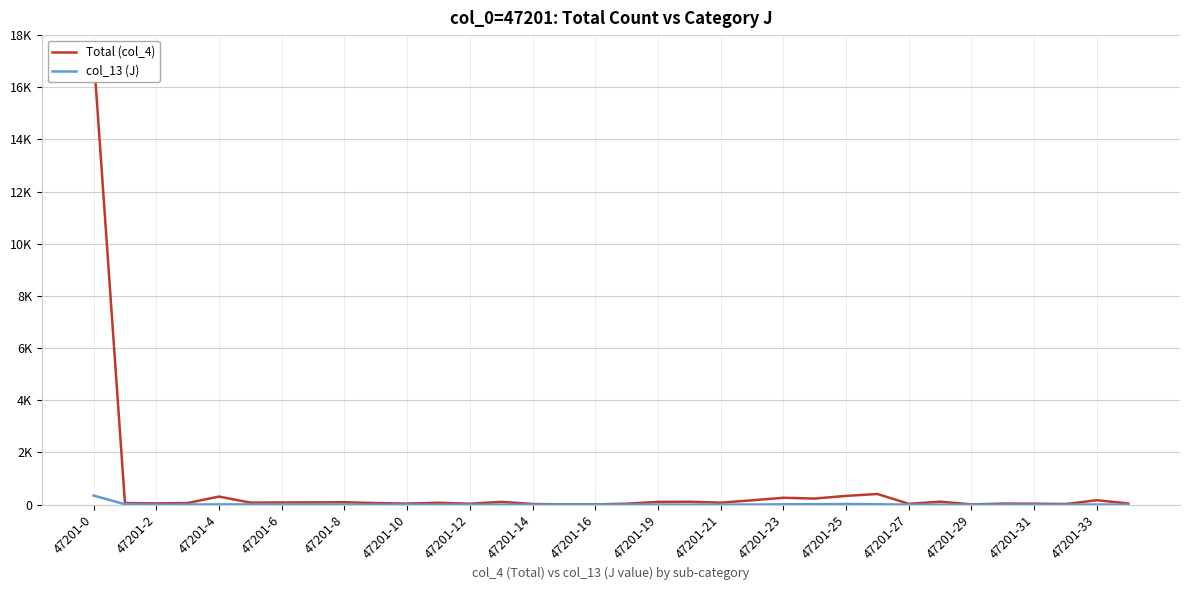

How many data points in Total (col_4) are above 75?

16